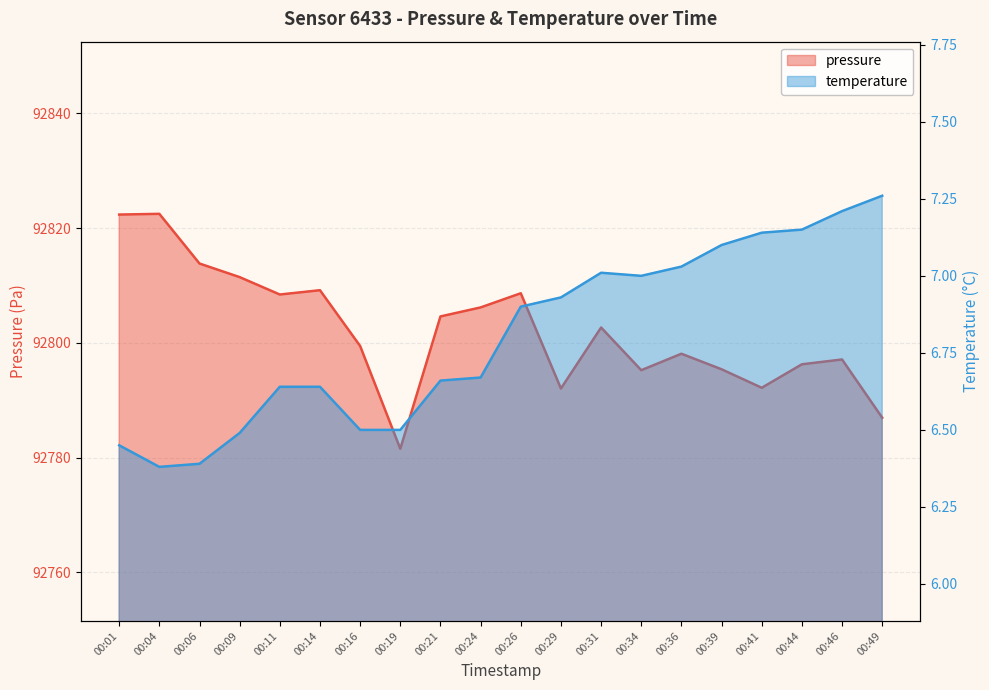

Reading left to right, list all the values displayed in this chart.

pressure: 92822.3	92822.5	92813.8	92811.4	92808.4	92809.2	92799.4	92781.5	92804.6	92806.2	92808.6	92792.0	92802.7	92795.2	92798.1	92795.4	92792.2	92796.2	92797.1	92786.9
temperature: 6.5	6.4	6.4	6.5	6.6	6.6	6.5	6.5	6.7	6.7	6.9	6.9	7.0	7.0	7.0	7.1	7.1	7.2	7.2	7.3